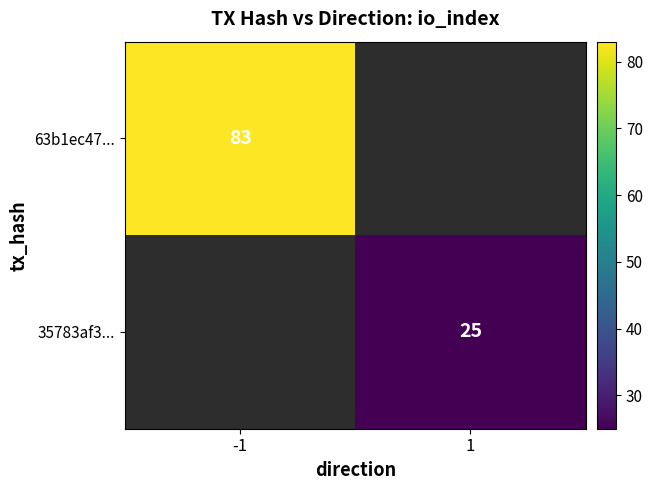

The 35783af3... series shows 33 at 1. True or false?

False